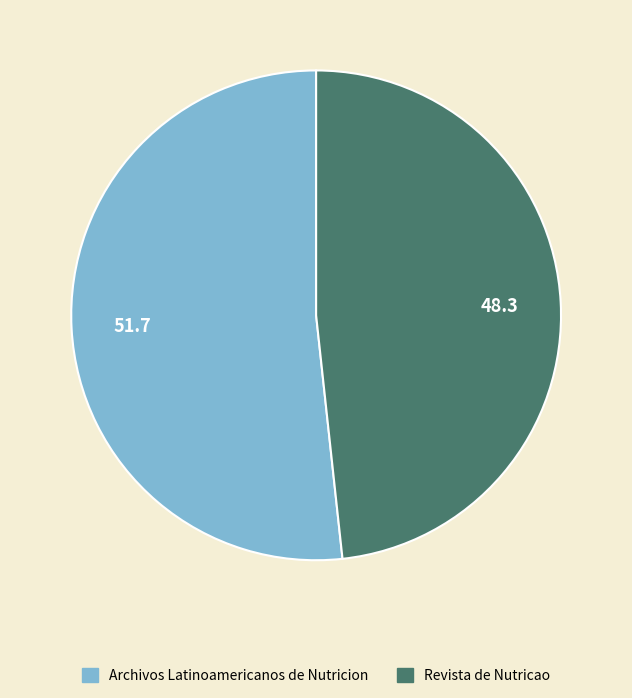

Rank the categories by value from highest to lowest.

Archivos Latinoamericanos de Nutricion, Revista de Nutricao